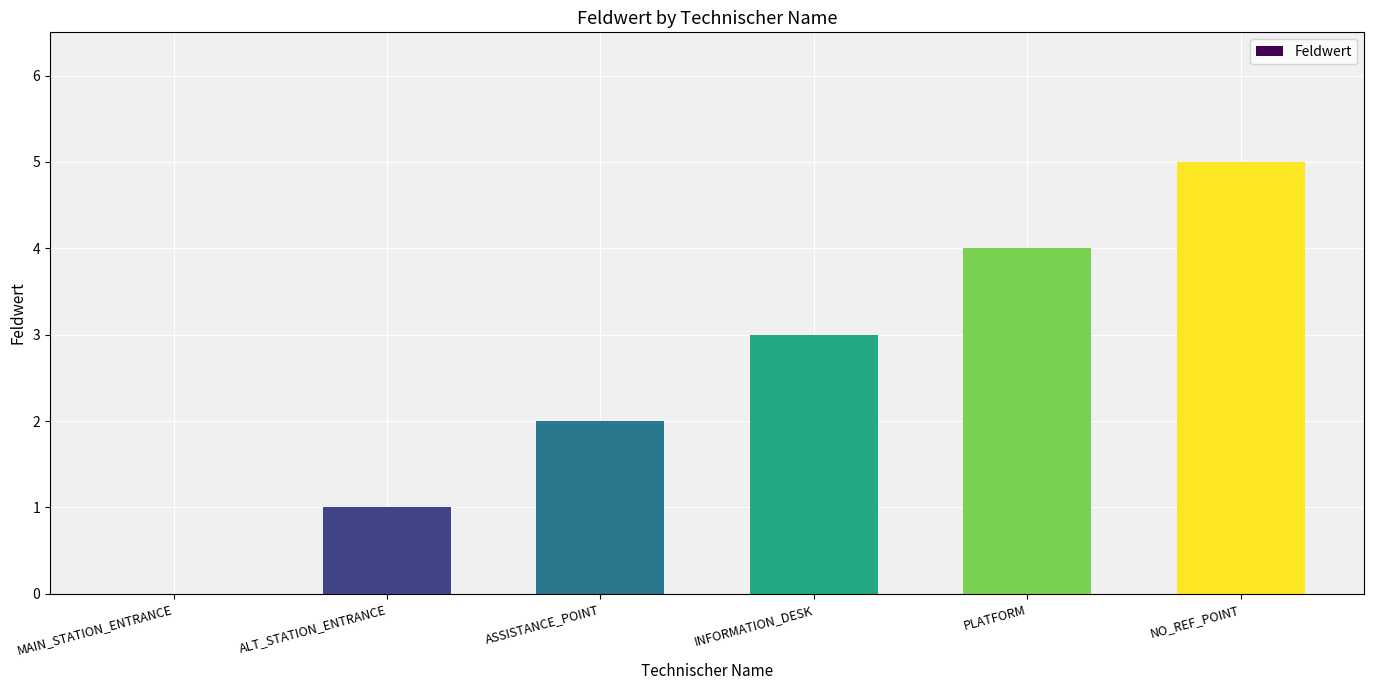

How many categories are shown in the chart?

6